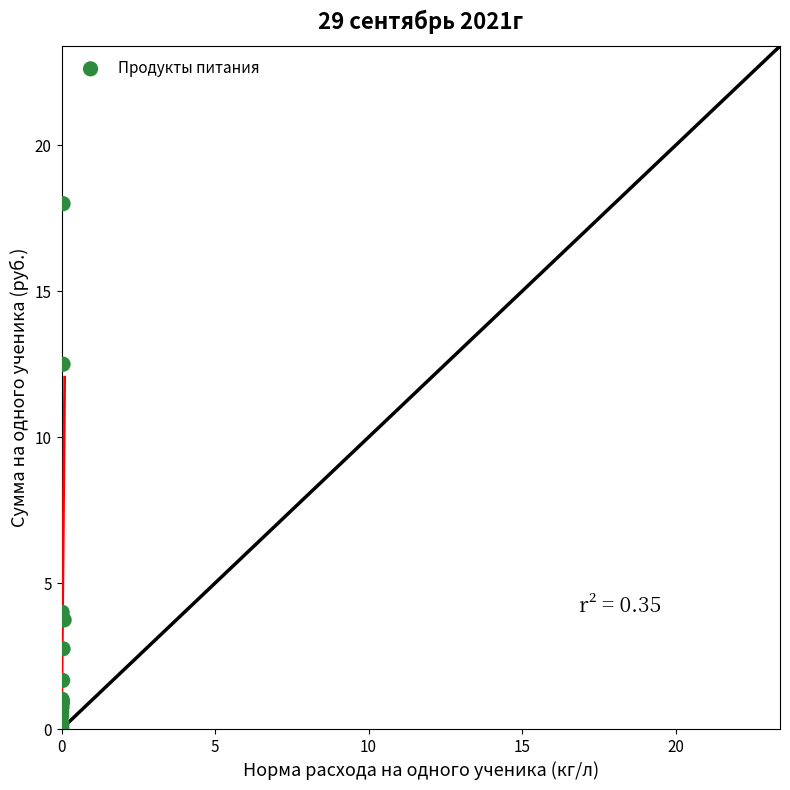

What Y value in the scatter plot is closest to 9?

12.5